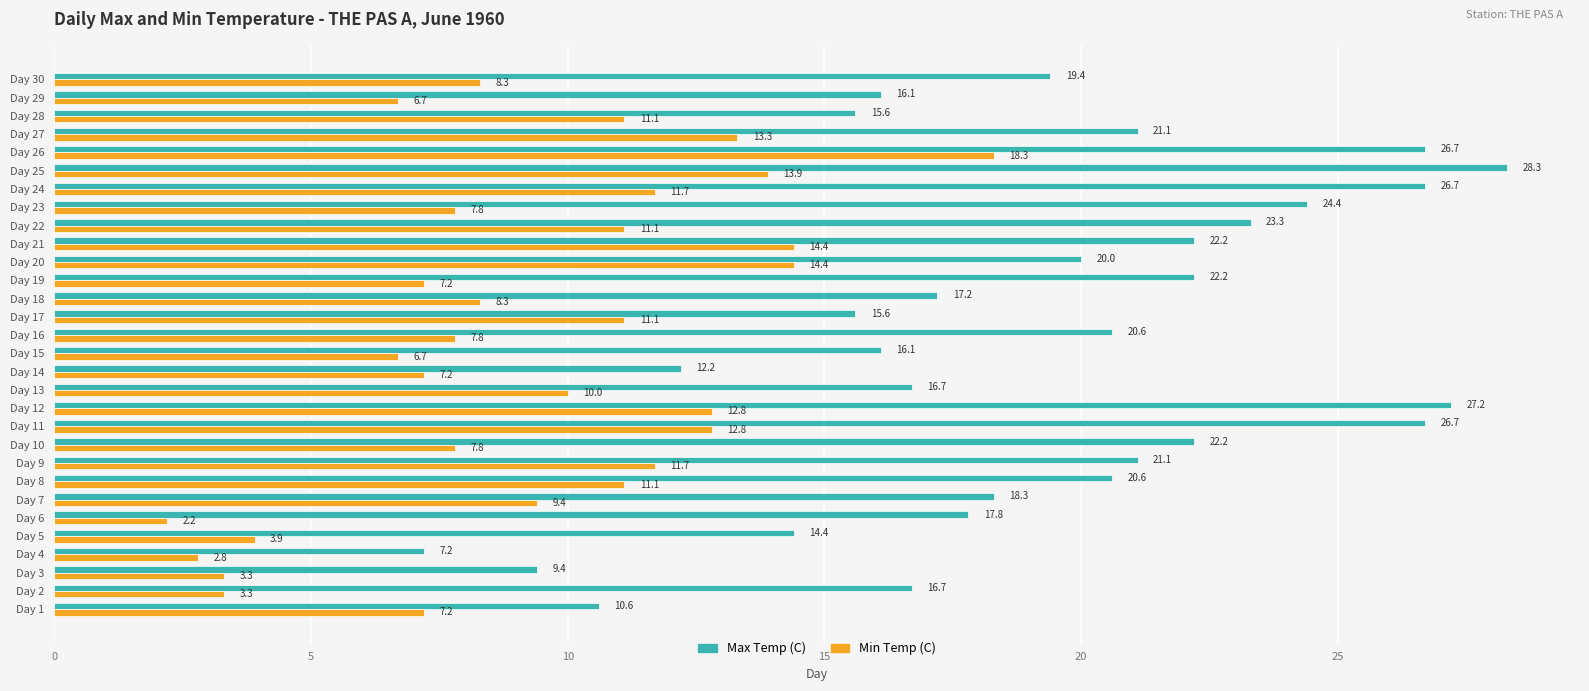

What is the difference between the maximum and minimum values in the Min Temp (C) series?

16.1